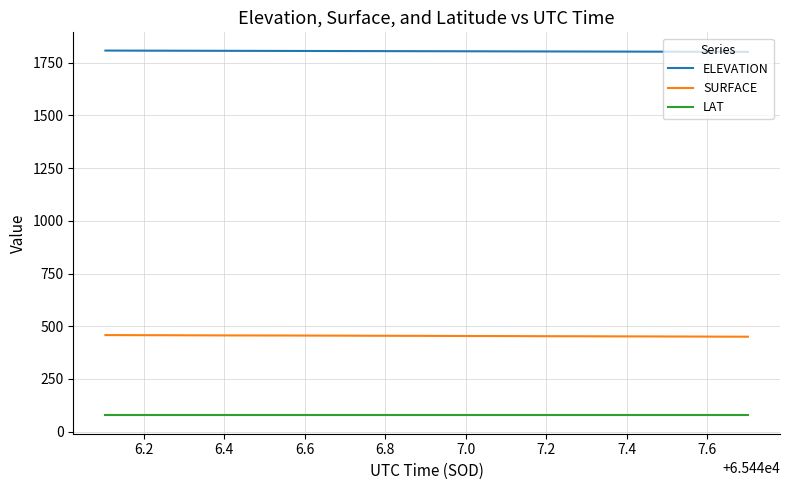

What is the average value of the ELEVATION series?

1805.0